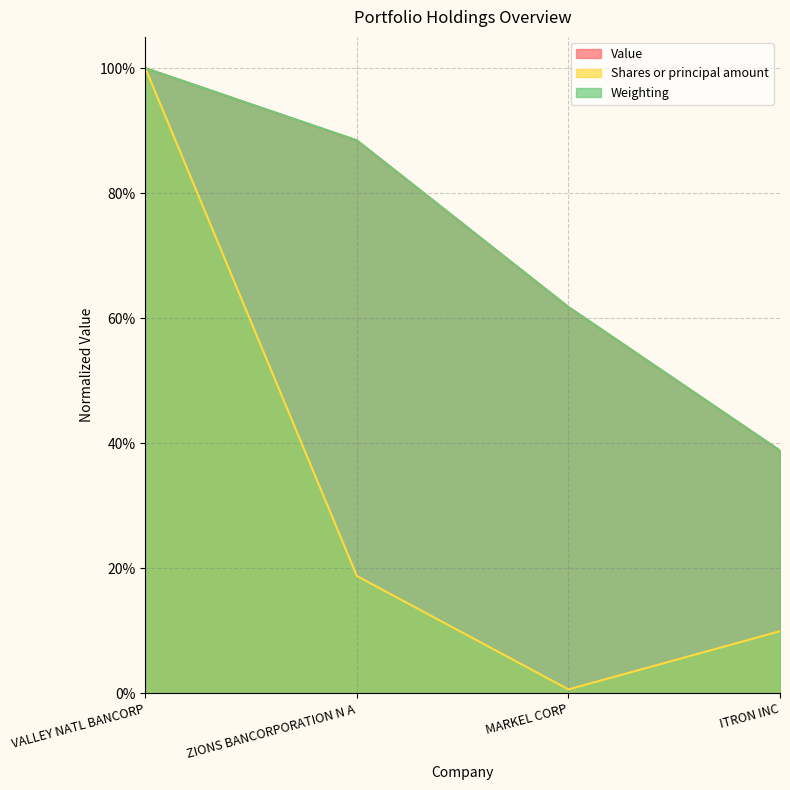

Reading left to right, extract all data points from this chart.

Value: VALLEY NATL BANCORP=1.0	ZIONS BANCORPORATION N A=0.9	MARKEL CORP=0.6	ITRON INC=0.4
Shares or principal amount: VALLEY NATL BANCORP=1.0	ZIONS BANCORPORATION N A=0.2	MARKEL CORP=0.0	ITRON INC=0.1
Weighting: VALLEY NATL BANCORP=1.0	ZIONS BANCORPORATION N A=0.9	MARKEL CORP=0.6	ITRON INC=0.4